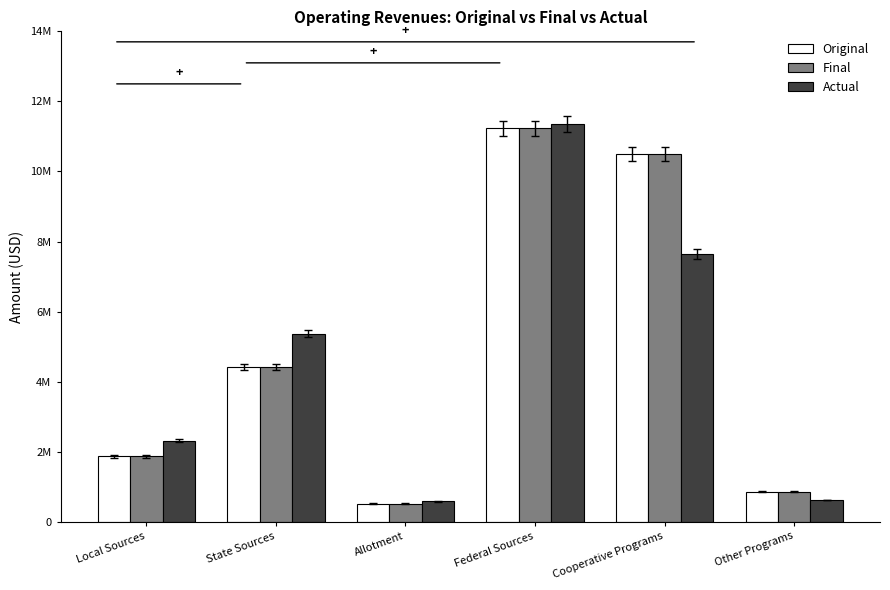

The Actual series shows 5371117.4 at State Sources. True or false?

True